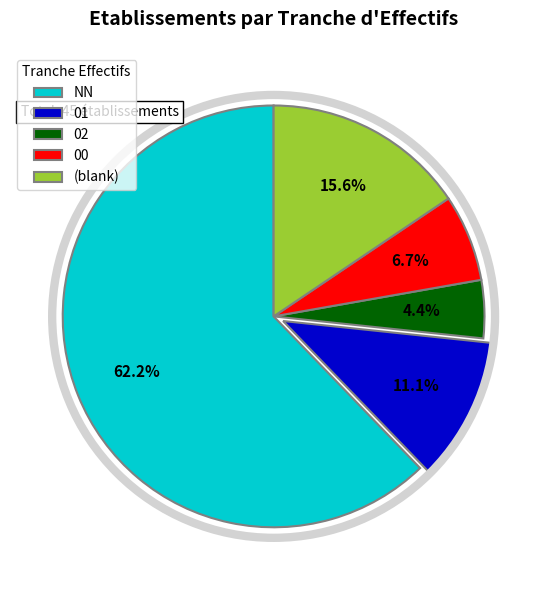

Between 00 and NN, which is larger?

NN